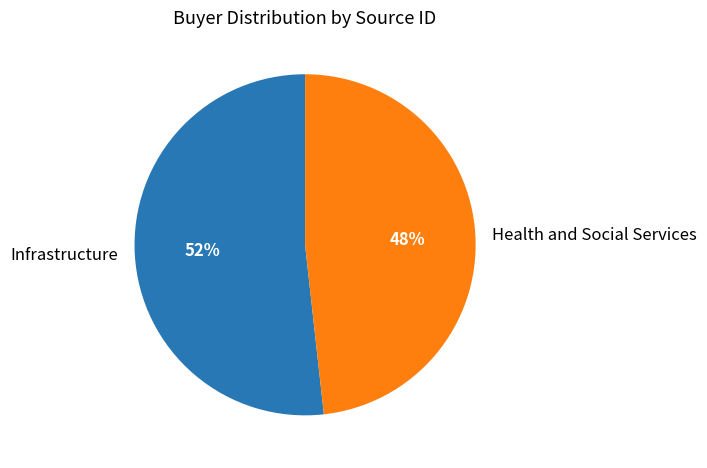

How many segments does this pie chart have?

2